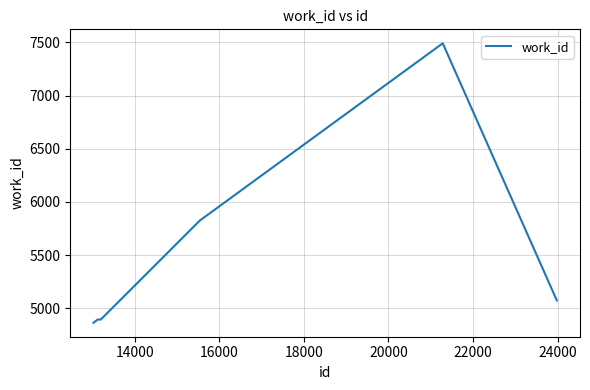

What is the smallest value displayed?

4863